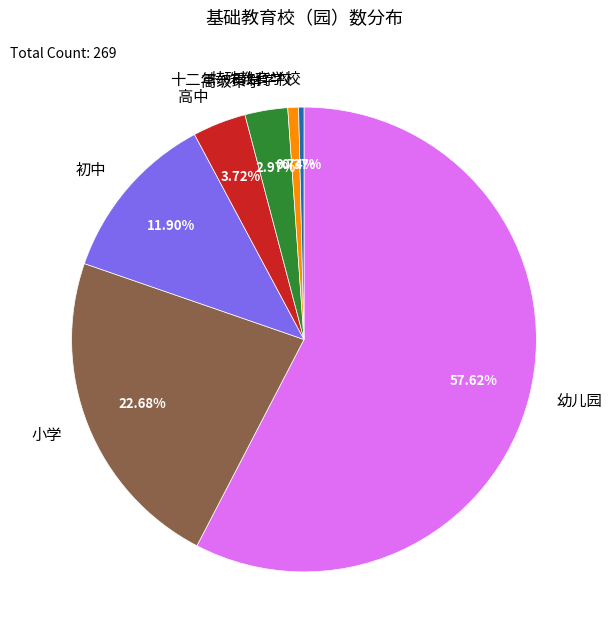

Count the number of slices in the pie.

7